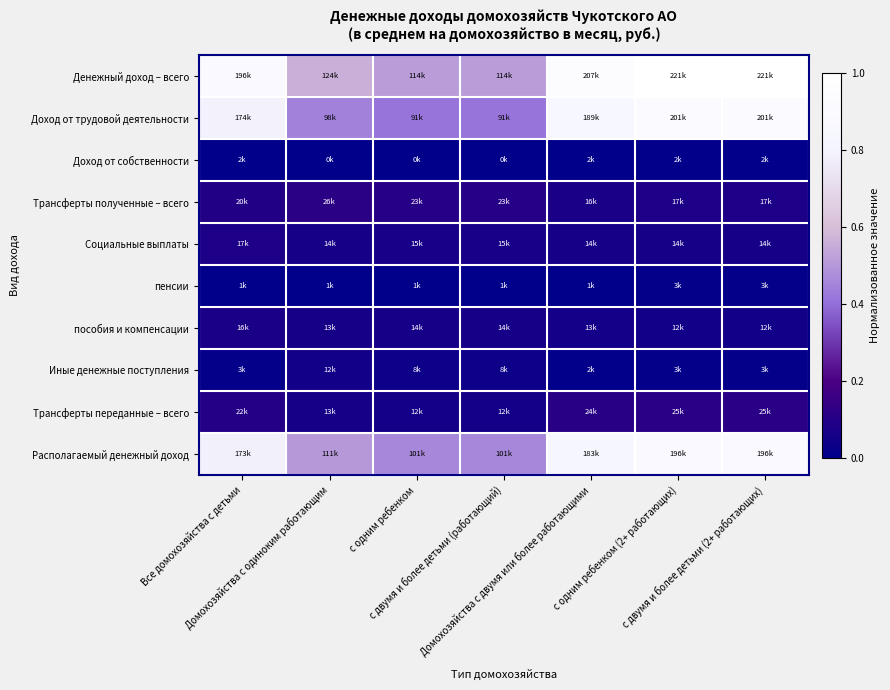

Reading right to left, list all the values displayed in this chart.

Денежный доход – всего: с двумя и более детьми (2+ работающих)=1.0	с одним ребенком (2+ работающих)=1.0	Домохозяйства с двумя или более работающими=0.9	с двумя и более детьми (работающий)=0.5	с одним ребенком=0.5	Домохозяйства с одиноким работающим=0.6	Все домохозяйства с детьми=0.9
Доход от трудовой деятельности: с двумя и более детьми (2+ работающих)=0.9	с одним ребенком (2+ работающих)=0.9	Домохозяйства с двумя или более работающими=0.9	с двумя и более детьми (работающий)=0.4	с одним ребенком=0.4	Домохозяйства с одиноким работающим=0.4	Все домохозяйства с детьми=0.8
Доход от собственности: с двумя и более детьми (2+ работающих)=0.0	с одним ребенком (2+ работающих)=0.0	Домохозяйства с двумя или более работающими=0.0	с двумя и более детьми (работающий)=0.0	с одним ребенком=0.0	Домохозяйства с одиноким работающим=0.0	Все домохозяйства с детьми=0.0
Трансферты полученные – всего: с двумя и более детьми (2+ работающих)=0.1	с одним ребенком (2+ работающих)=0.1	Домохозяйства с двумя или более работающими=0.1	с двумя и более детьми (работающий)=0.1	с одним ребенком=0.1	Домохозяйства с одиноким работающим=0.1	Все домохозяйства с детьми=0.1
Социальные выплаты: с двумя и более детьми (2+ работающих)=0.1	с одним ребенком (2+ работающих)=0.1	Домохозяйства с двумя или более работающими=0.1	с двумя и более детьми (работающий)=0.1	с одним ребенком=0.1	Домохозяйства с одиноким работающим=0.1	Все домохозяйства с детьми=0.1
пенсии: с двумя и более детьми (2+ работающих)=0.0	с одним ребенком (2+ работающих)=0.0	Домохозяйства с двумя или более работающими=0.0	с двумя и более детьми (работающий)=0.0	с одним ребенком=0.0	Домохозяйства с одиноким работающим=0.0	Все домохозяйства с детьми=0.0
пособия и компенсации: с двумя и более детьми (2+ работающих)=0.1	с одним ребенком (2+ работающих)=0.1	Домохозяйства с двумя или более работающими=0.1	с двумя и более детьми (работающий)=0.1	с одним ребенком=0.1	Домохозяйства с одиноким работающим=0.1	Все домохозяйства с детьми=0.1
Иные денежные поступления: с двумя и более детьми (2+ работающих)=0.0	с одним ребенком (2+ работающих)=0.0	Домохозяйства с двумя или более работающими=0.0	с двумя и более детьми (работающий)=0.0	с одним ребенком=0.0	Домохозяйства с одиноким работающим=0.1	Все домохозяйства с детьми=0.0
Трансферты переданные – всего: с двумя и более детьми (2+ работающих)=0.1	с одним ребенком (2+ работающих)=0.1	Домохозяйства с двумя или более работающими=0.1	с двумя и более детьми (работающий)=0.1	с одним ребенком=0.1	Домохозяйства с одиноким работающим=0.1	Все домохозяйства с детьми=0.1
Располагаемый денежный доход: с двумя и более детьми (2+ работающих)=0.9	с одним ребенком (2+ работающих)=0.9	Домохозяйства с двумя или более работающими=0.8	с двумя и более детьми (работающий)=0.5	с одним ребенком=0.5	Домохозяйства с одиноким работающим=0.5	Все домохозяйства с детьми=0.8